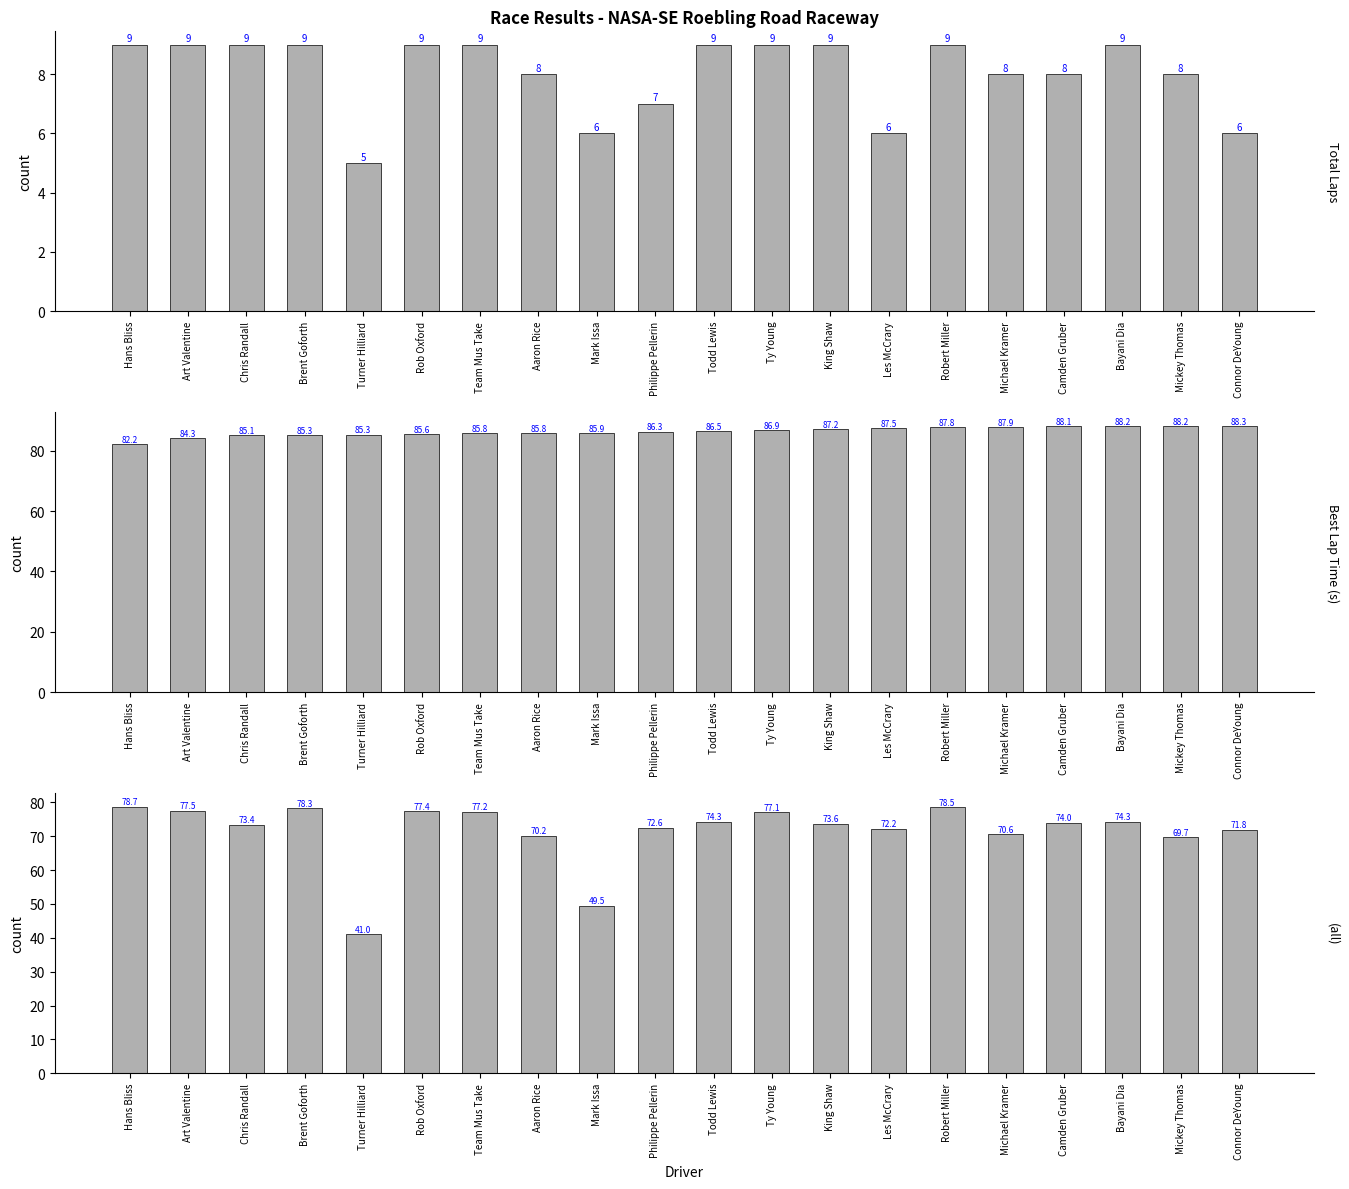

How many data points in Best Lap Time are less than 86?

9